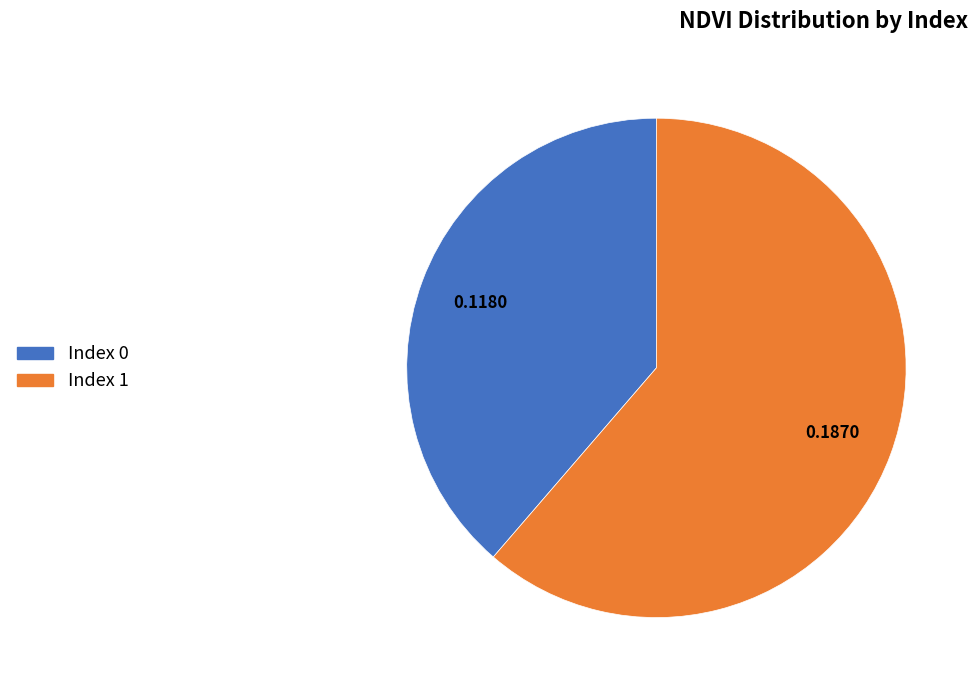

Count the number of slices in the pie.

2